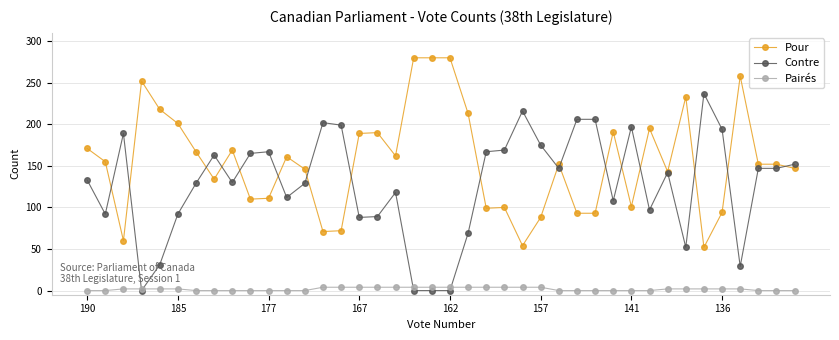

List the series in order of their peak value, highest first.

Pour, Contre, Pairés